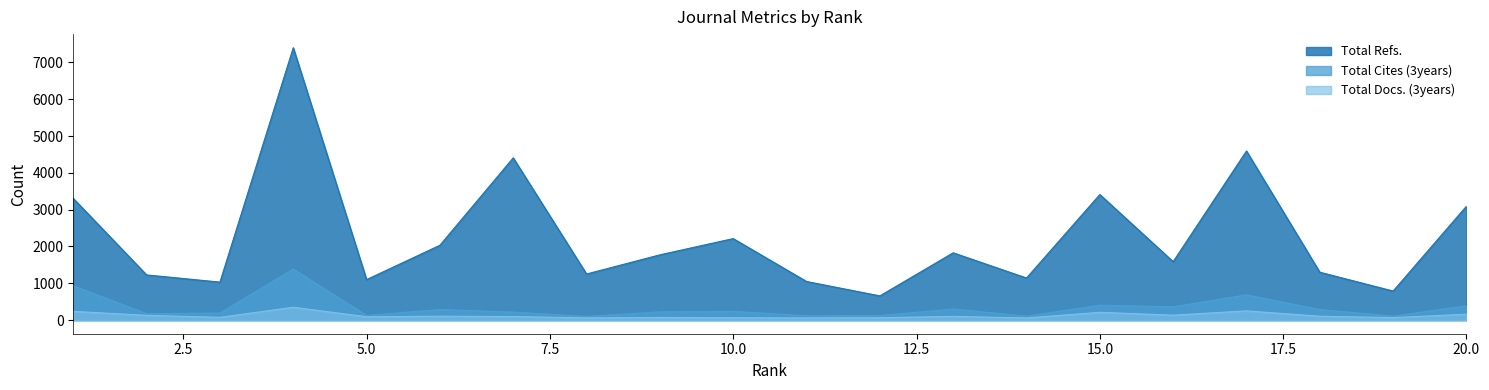

What is the difference between the second highest and second lowest values in the Total Cites (3years) series?

825